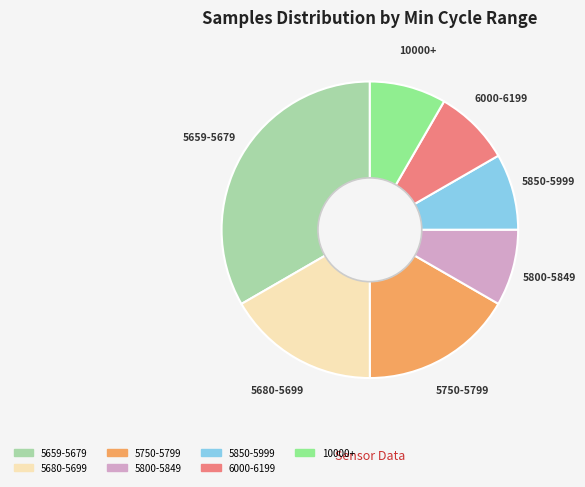

Is there a majority slice in this chart?

No